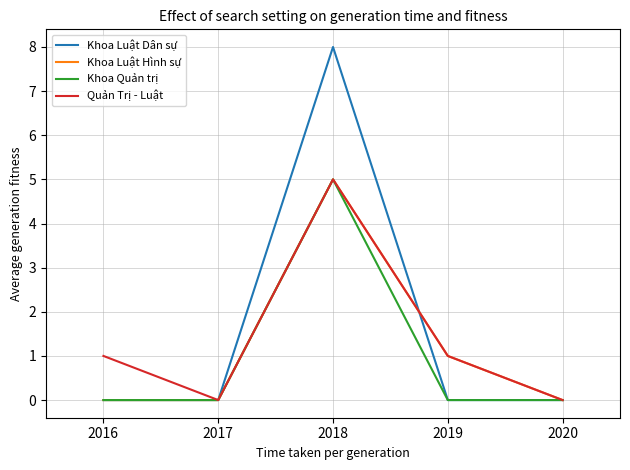

At which category is the sum across all series the highest?

2018